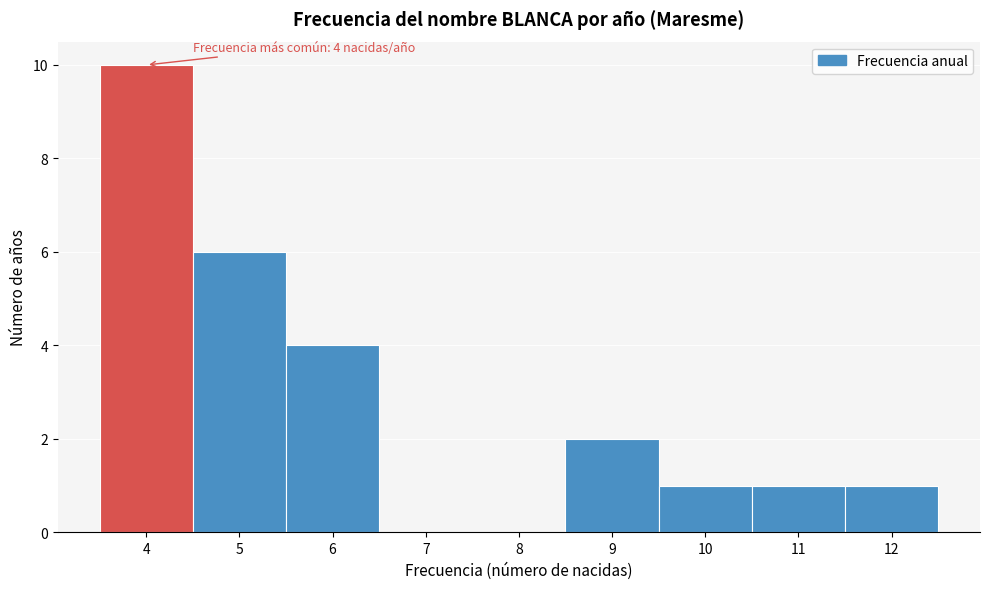

Which range on the x-axis has the tallest bar?

3.5 to 4.5